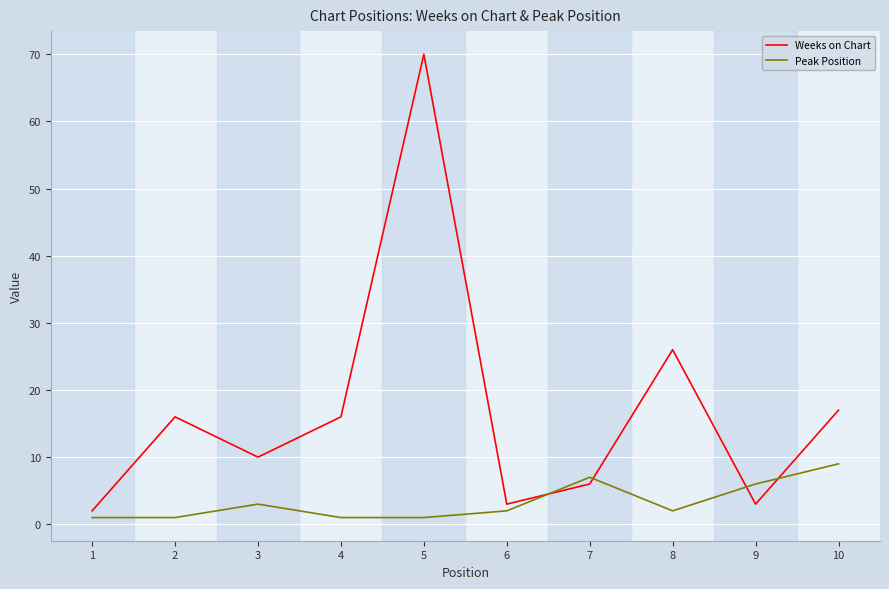

Is the value of Weeks on Chart at 3 greater than the value of Peak Position at 2?

Yes